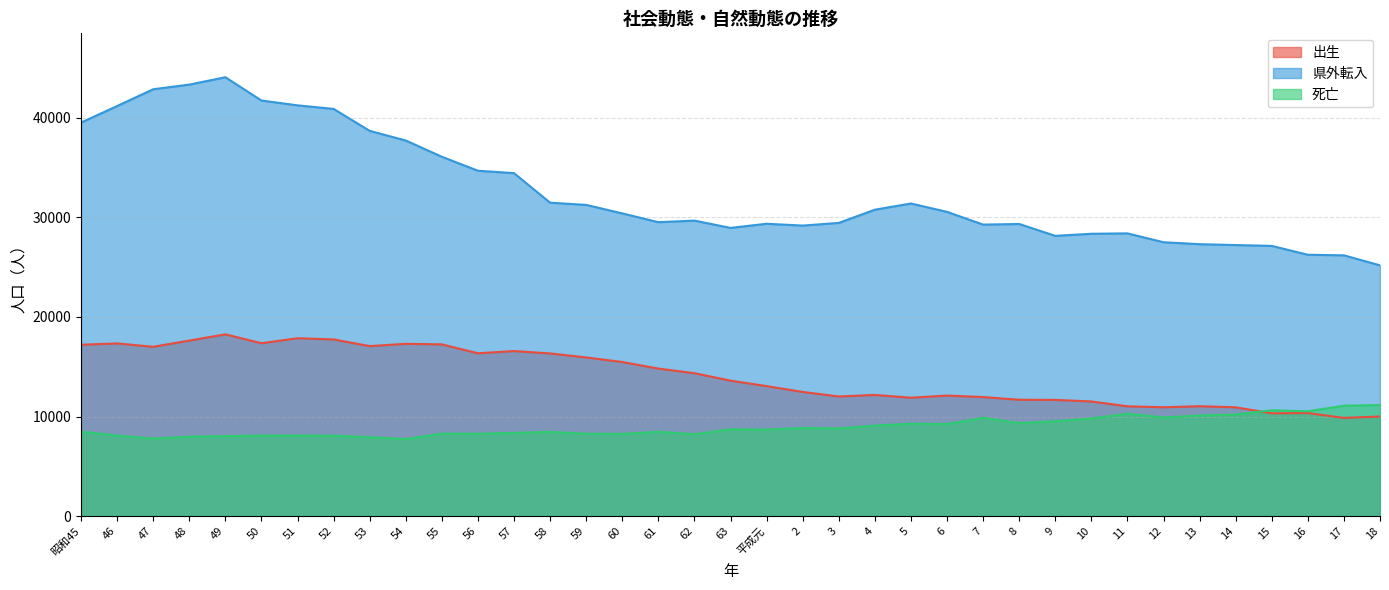

Reading left to right, list all the values displayed in this chart.

出生: 昭和45=17205	46=17337	47=17001	48=17627	49=18249	50=17359	51=17859	52=17740	53=17069	54=17300	55=17243	56=16350	57=16571	58=16335	59=15930	60=15474	61=14814	62=14350	63=13603	平成元=13053	2=12469	3=12012	4=12170	5=11890	6=12104	7=11955	8=11684	9=11670	10=11514	11=11028	12=10930	13=11037	14=10925	15=10324	16=10349	17=9865	18=10005
県外転入: 昭和45=39505	46=41166	47=42851	48=43317	49=44058	50=41719	51=41236	52=40878	53=38673	54=37706	55=36077	56=34672	57=34430	58=31466	59=31243	60=30390	61=29508	62=29665	63=28935	平成元=29351	2=29167	3=29435	4=30762	5=31383	6=30543	7=29267	8=29328	9=28137	10=28344	11=28386	12=27494	13=27301	14=27212	15=27128	16=26240	17=26180	18=25177
死亡: 昭和45=8487	46=8089	47=7786	48=7980	49=8039	50=8084	51=8092	52=8075	53=7935	54=7736	55=8283	56=8271	57=8366	58=8464	59=8275	60=8256	61=8478	62=8222	63=8726	平成元=8685	2=8849	3=8798	4=9092	5=9281	6=9246	7=9871	8=9344	9=9534	10=9806	11=10285	12=9908	13=10105	14=10209	15=10627	16=10527	17=11087	18=11158